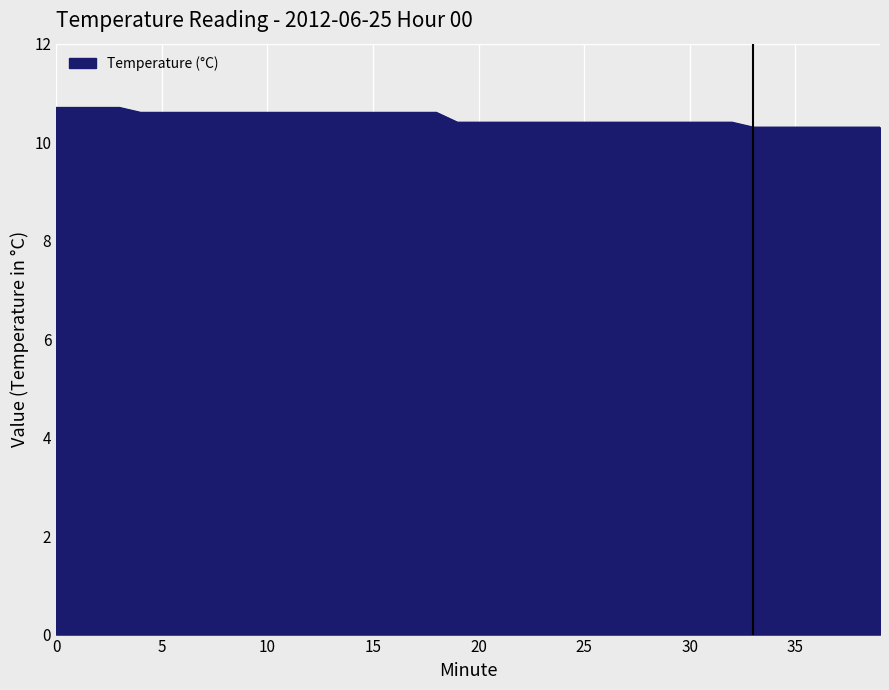

What is the maximum value shown in the chart?

10.7